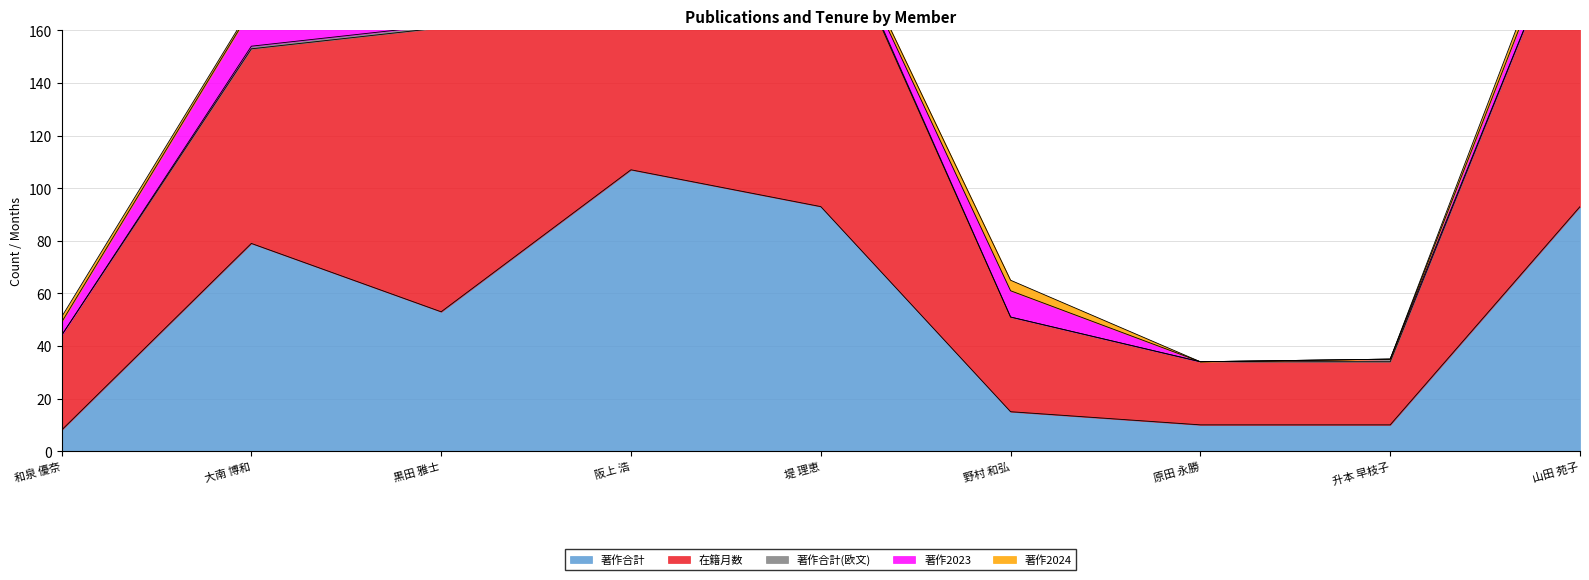

Reading right to left, transcribe all the data shown in this chart.

著作合計: 93	10	10	15	93	107	53	79	8
在籍月数: 120	24	24	36	120	120	108	74	36
著作合計(欧文): 0	1	0	0	1	2	1	1	0
著作2023: 7	0	0	10	1	11	0	14	5
著作2024: 4	0	0	4	1	5	0	1	2